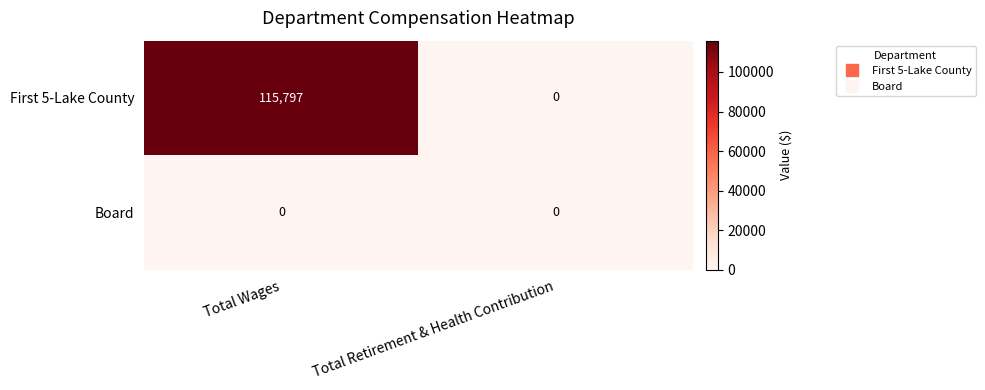

Rank the series by their maximum value, from highest to lowest.

First 5-Lake County, Board